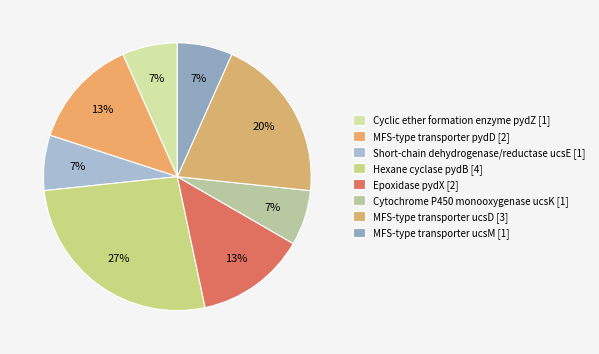

Count the number of slices in the pie.

8